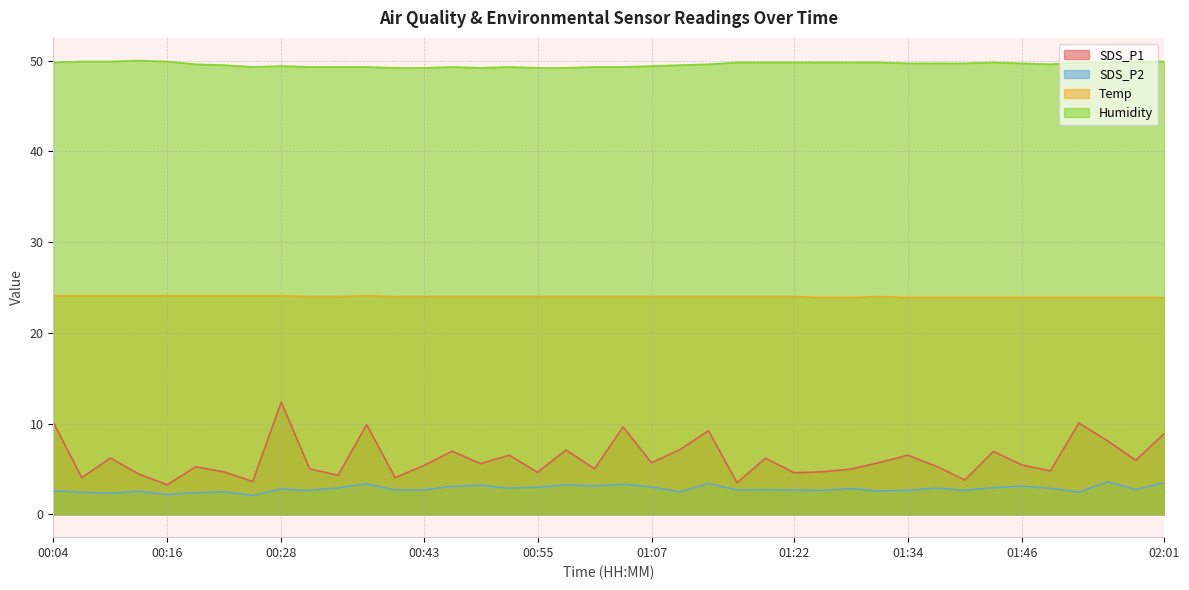

List the series in order of their peak value, lowest first.

SDS_P2, SDS_P1, Temp, Humidity